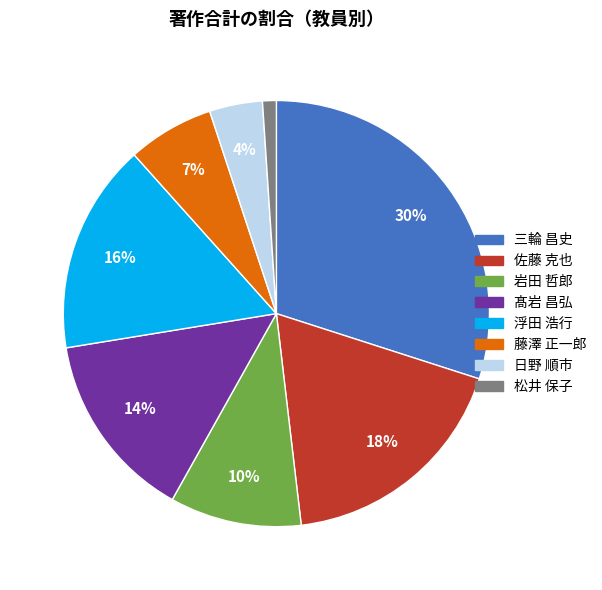

Combined, do 髙岩 昌弘 and 岩田 哲郎 account for over 50%?

No